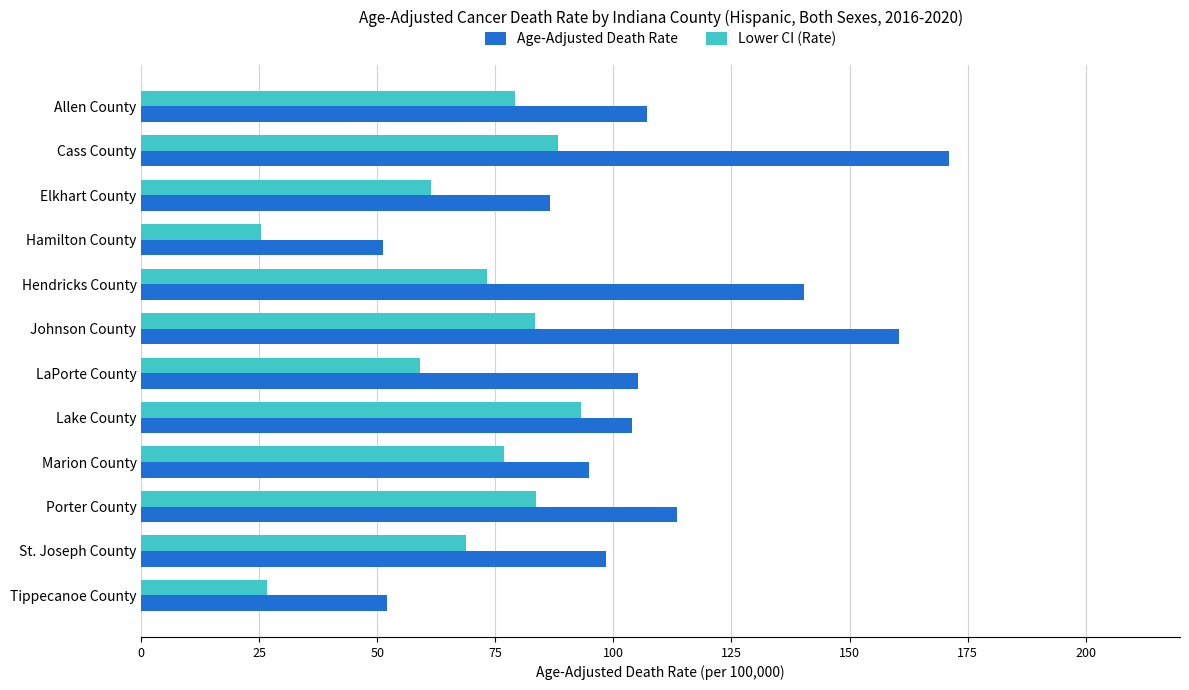

At which category is the sum across all series the highest?

Cass County